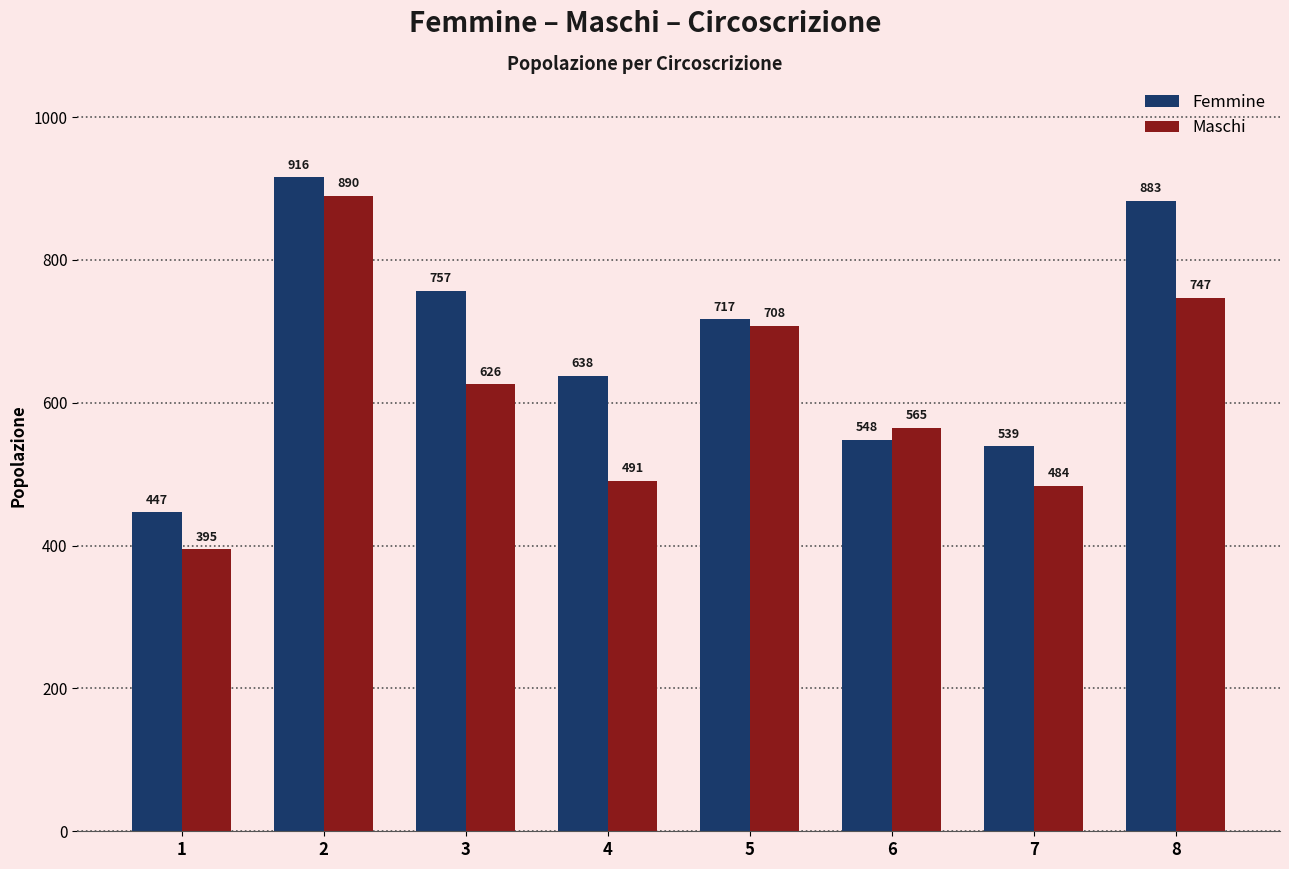

Is it true that Femmine equals 1385 at 2?

False